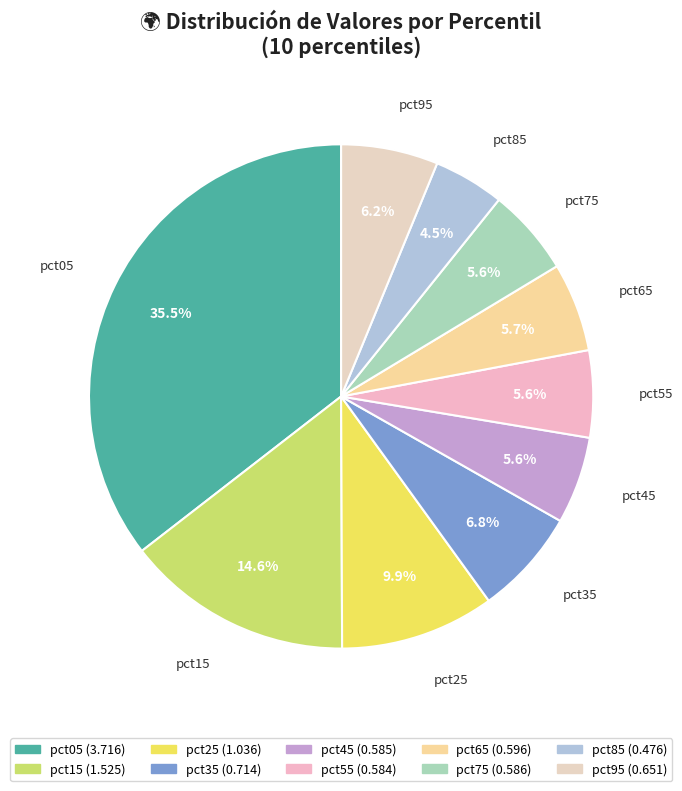

Is it true that pct75 is 15% of the pie?

False